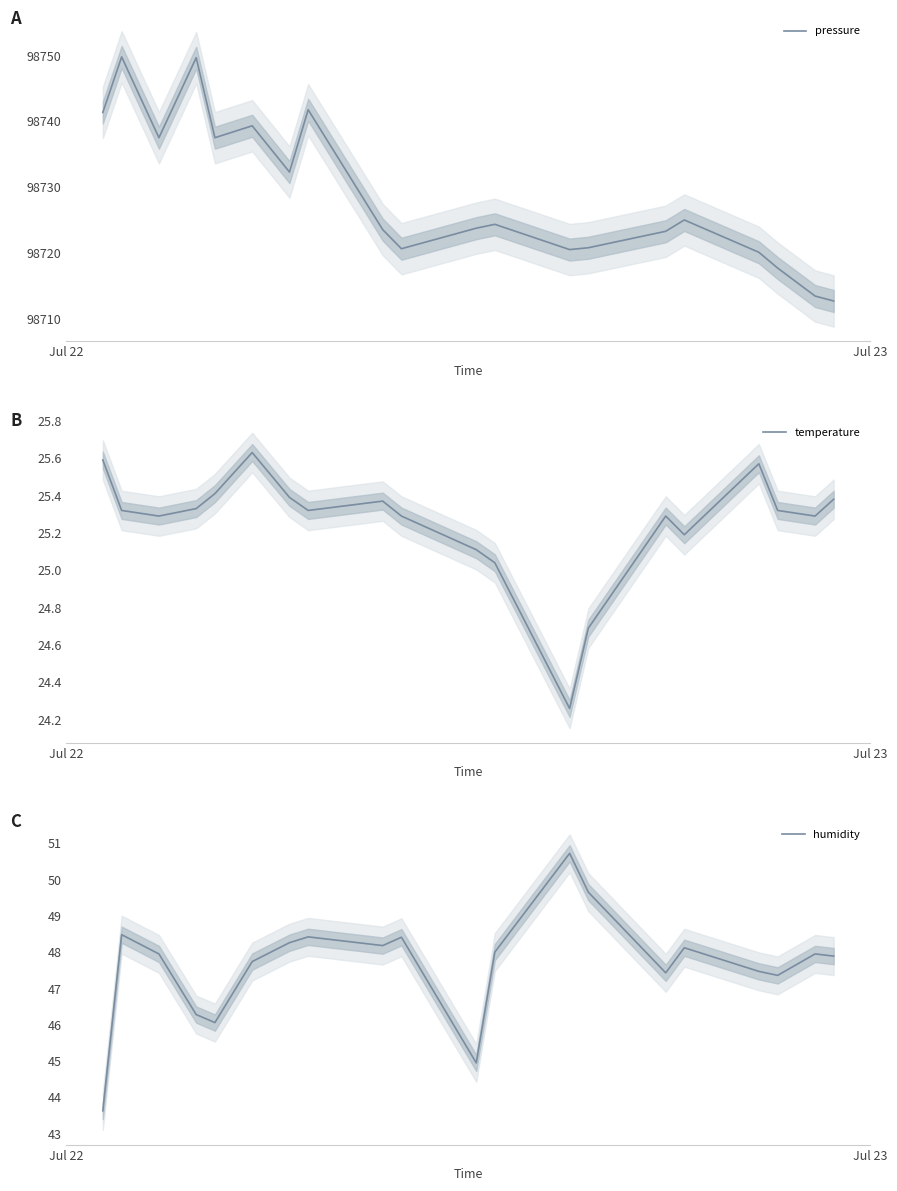

What is the minimum value for pressure?

98712.7